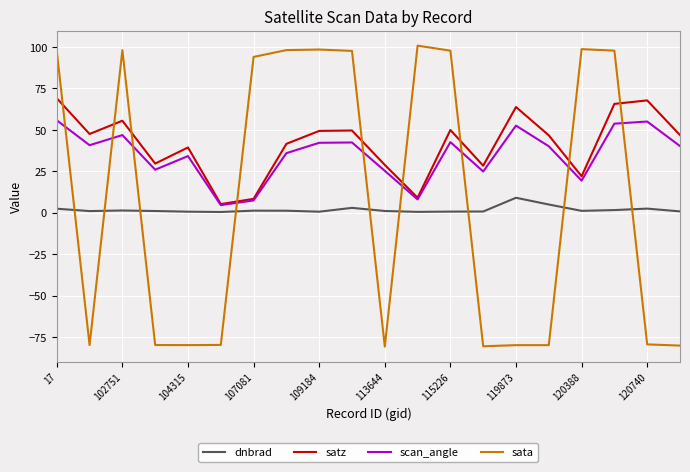

What is the sum of all sata values?

178.9